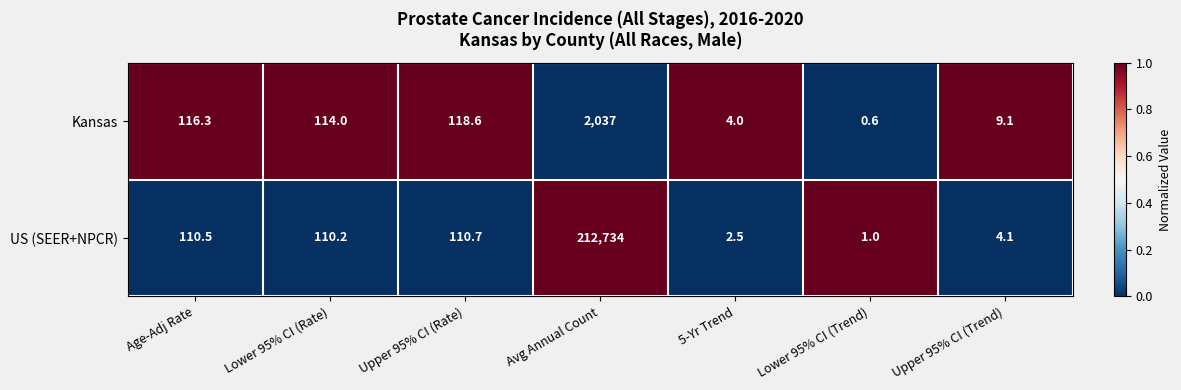

Reading right to left, what are all the values shown in this chart?

Kansas: 9.1	0.6	4.0	2037.0	118.6	114.0	116.3
US (SEER+NPCR): 4.1	1.0	2.5	212734.0	110.7	110.2	110.5